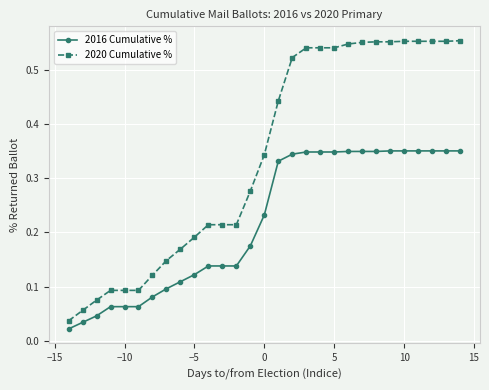

List the series in order of their overall mean, highest first.

2020 Cumulative %, 2016 Cumulative %